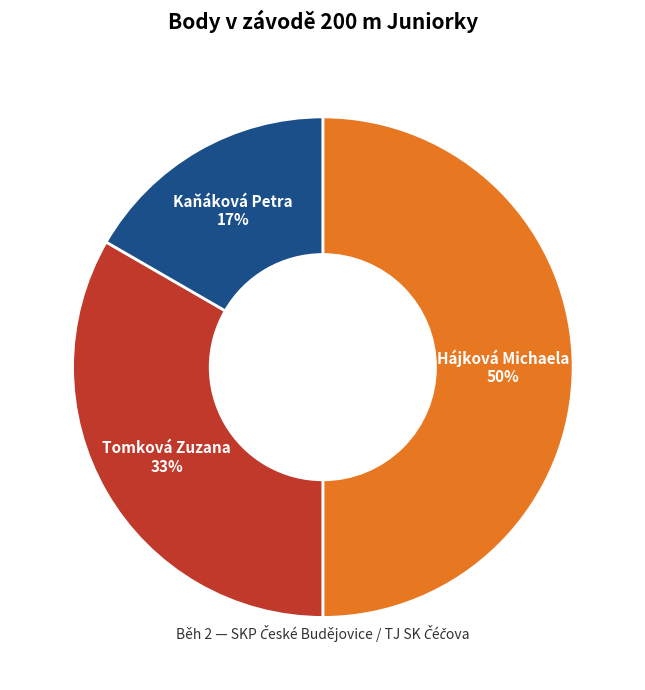

Is Tomková Zuzana the majority of the pie?

No